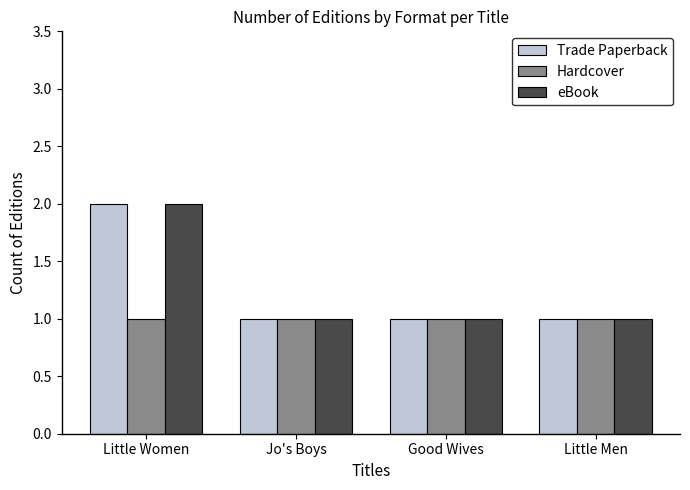

What is the label of the 3rd bar from the right?

Jo's Boys